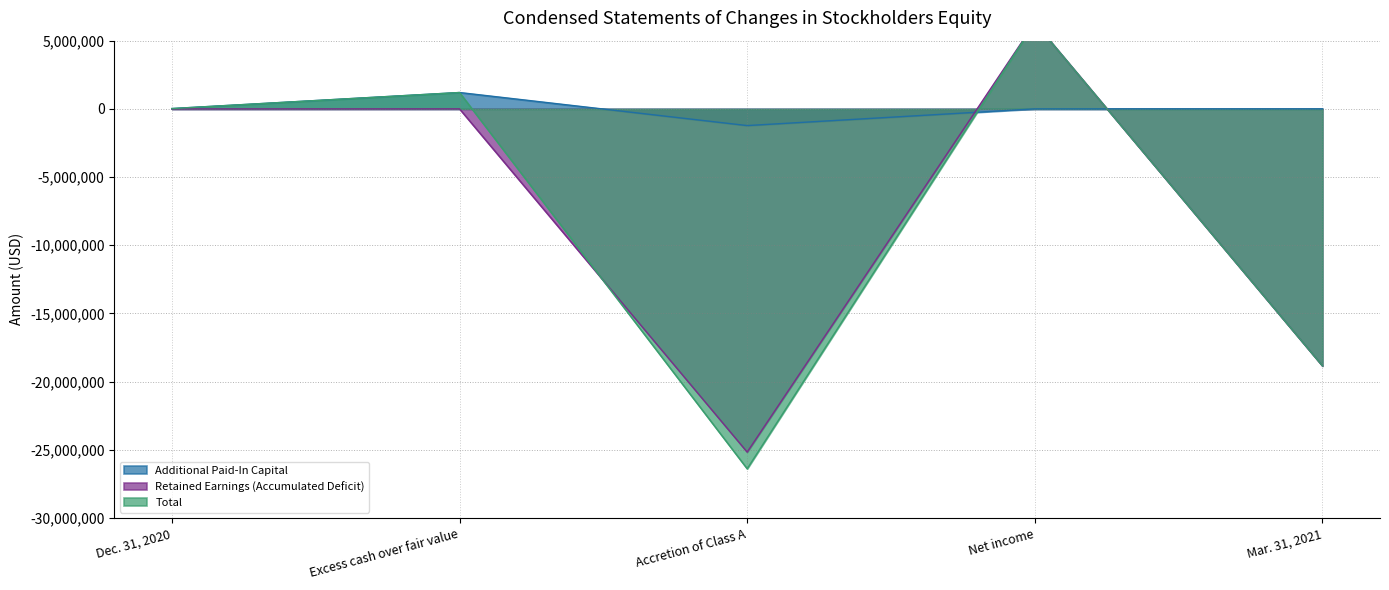

What is the difference between the Retained Earnings (Accumulated Deficit) values at Mar. 31, 2021 and Net income?

25163377